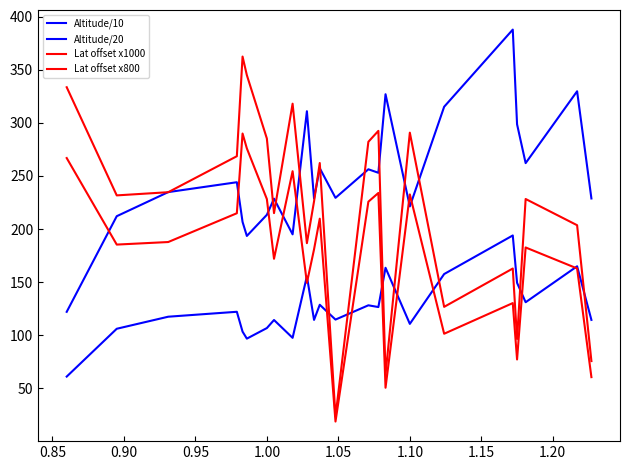

What is the difference between the maximum and minimum values in the Altitude/20 series?

132.9